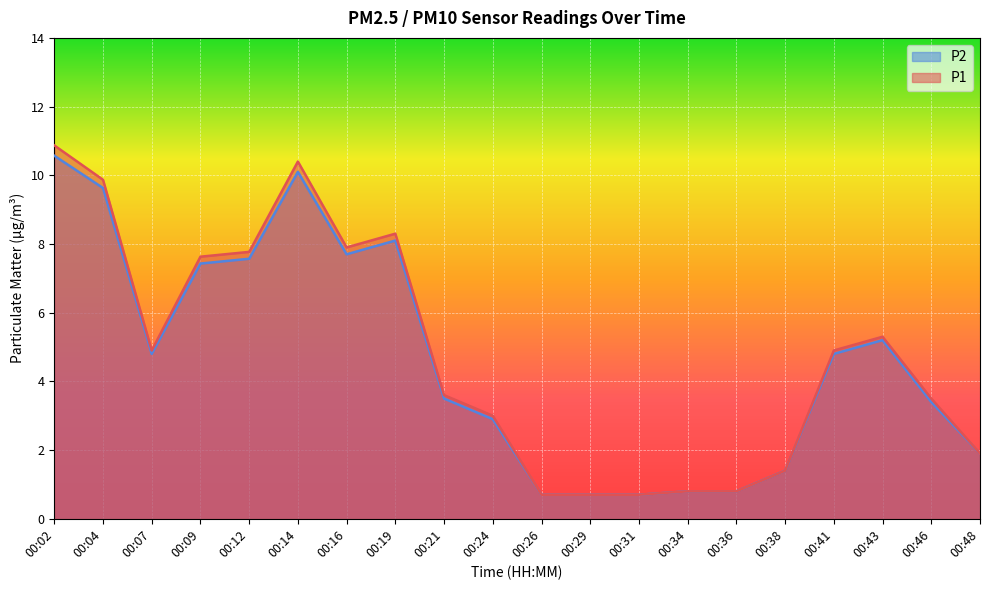

True or false: P2 and P1 intersect in this chart.

False